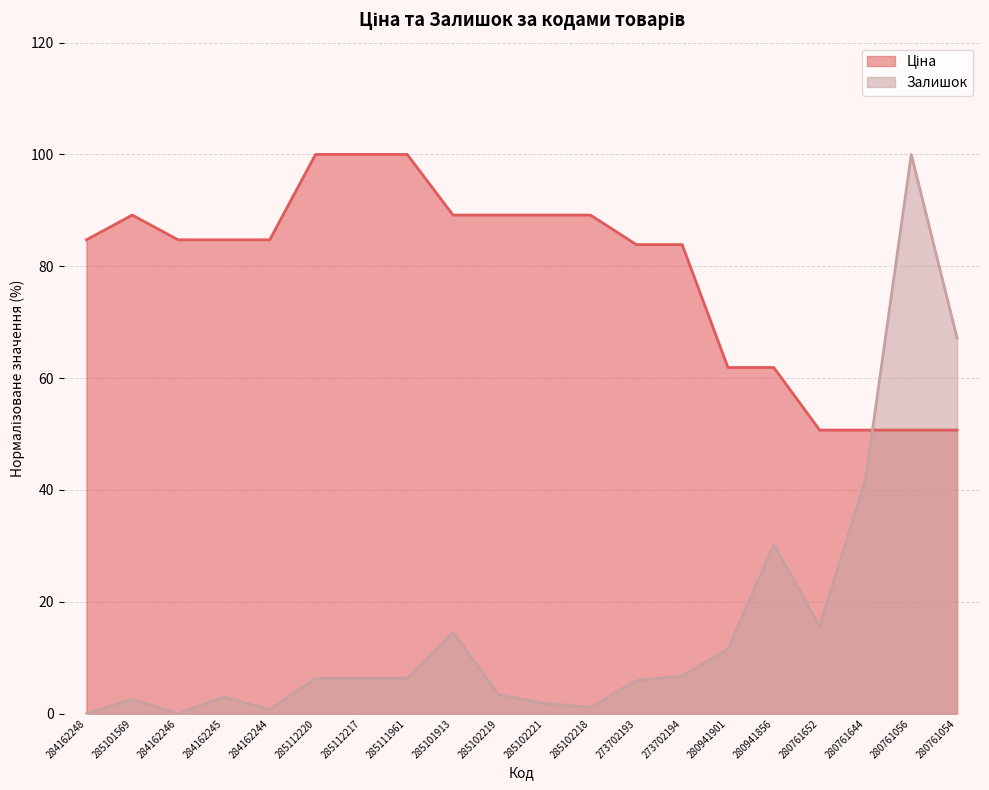

True or false: Залишок and Ціна cross at least once.

True